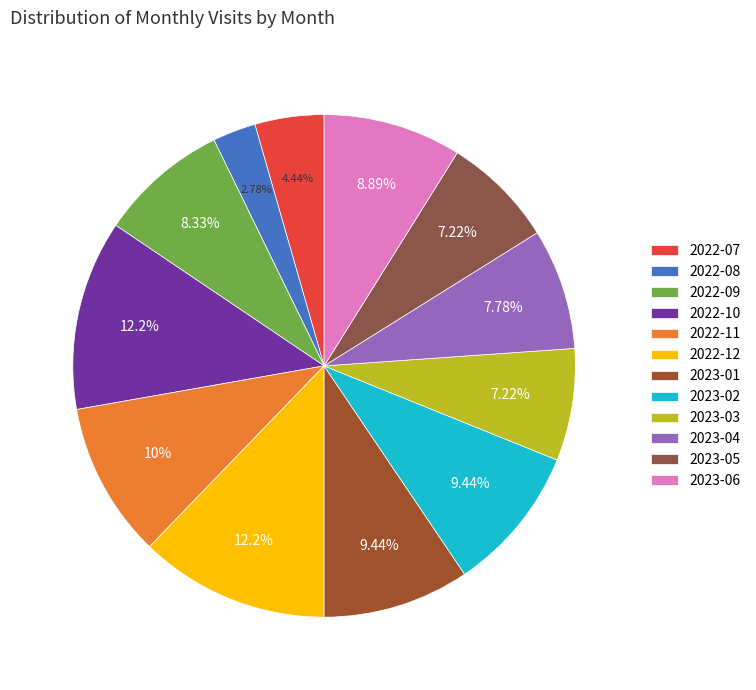

Does 2022-10 represent more than half of the total?

No